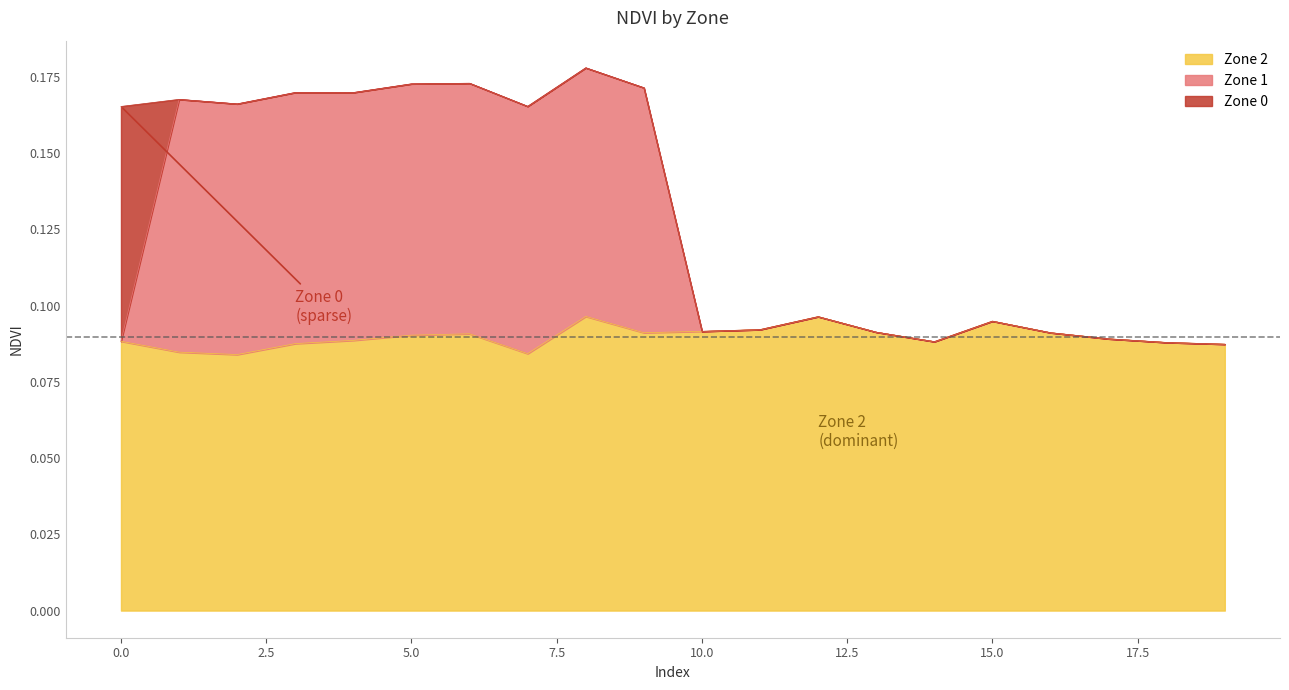

At which category does Zone 2 reach its first local peak?

6